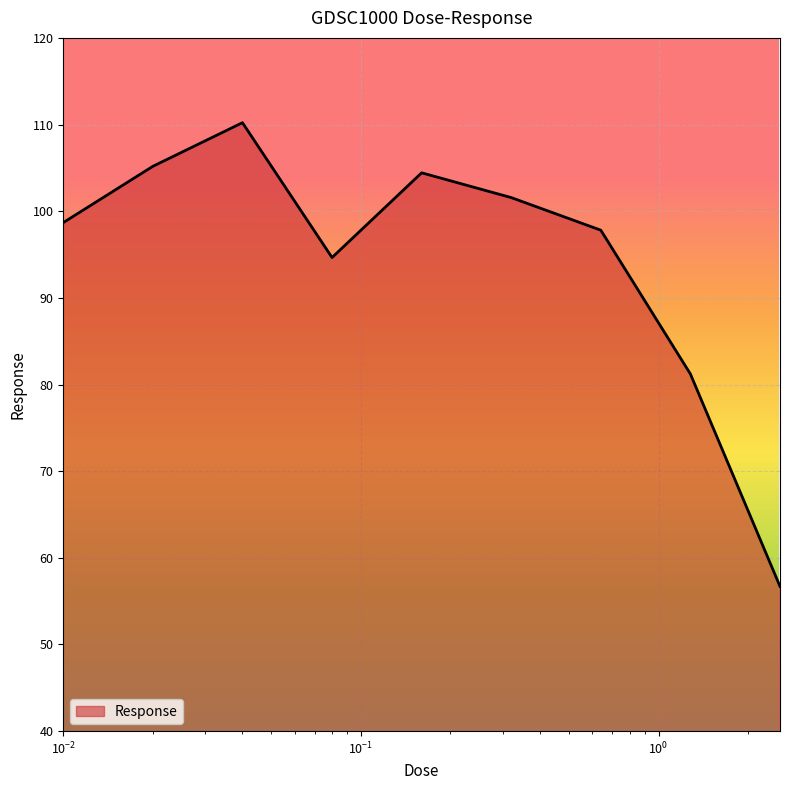

What is the difference between the maximum and minimum values?

53.5